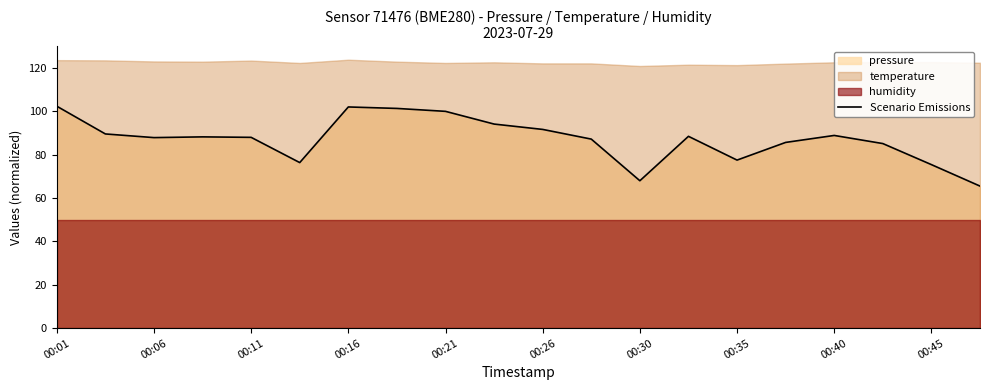

Does the chart display data point markers on the line(s)?

No